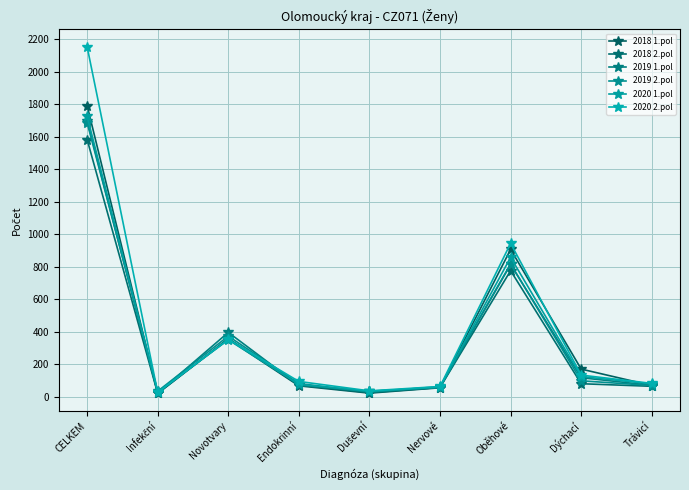

What position from the left is Oběhové?

7